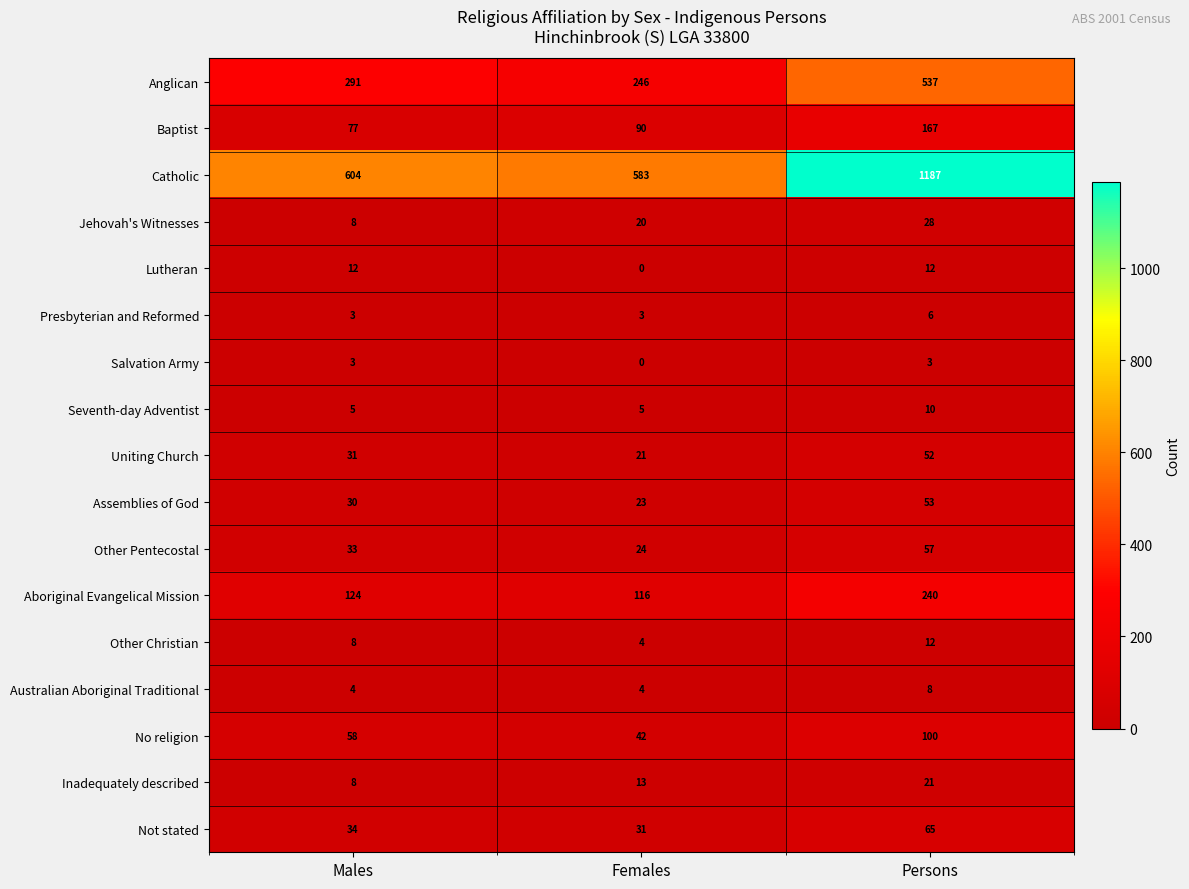

How many Other Christian values are between 4 and 12?

3